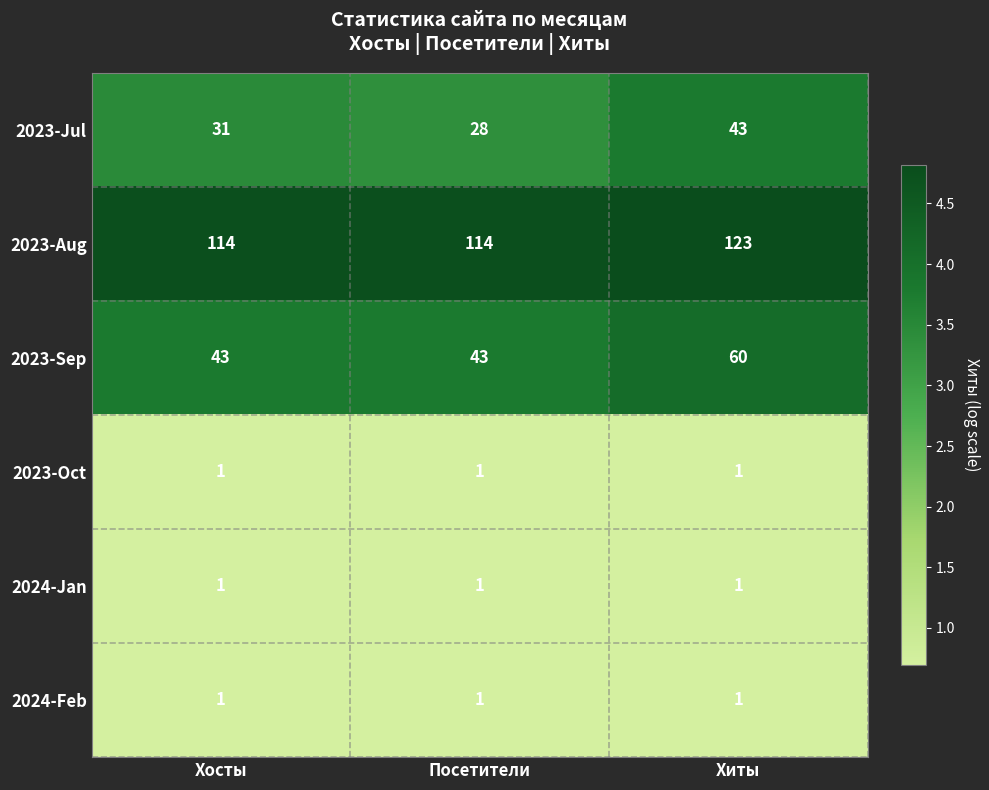

How many distinct data groups are displayed?

6